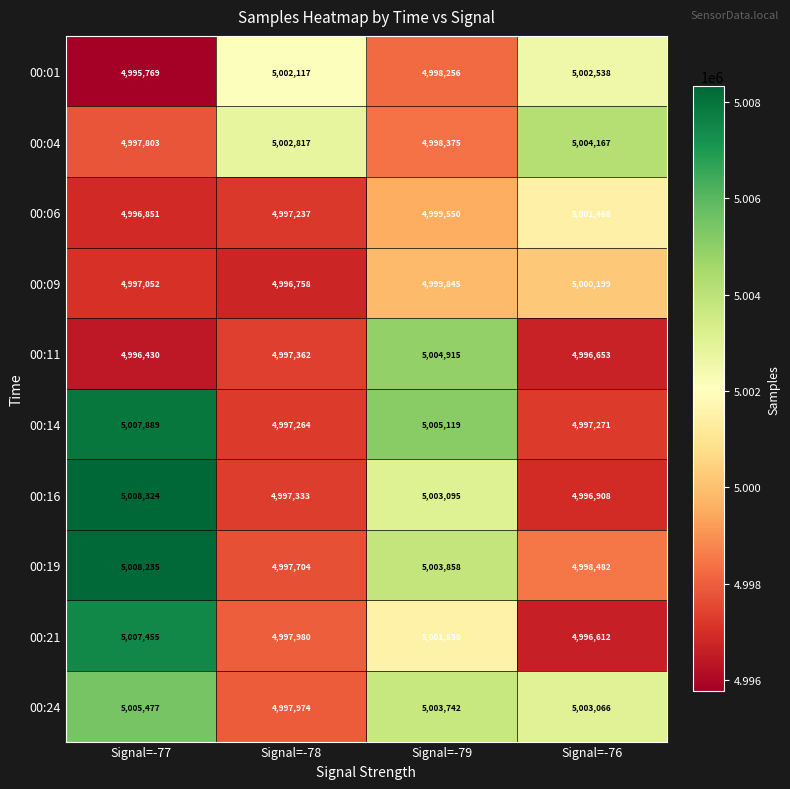

What is the difference between the 00:21 values at Signal=-77 and Signal=-76?

10843